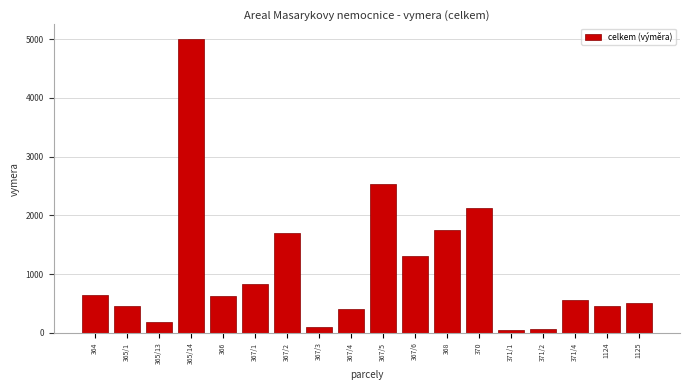

What is the average value?

1074